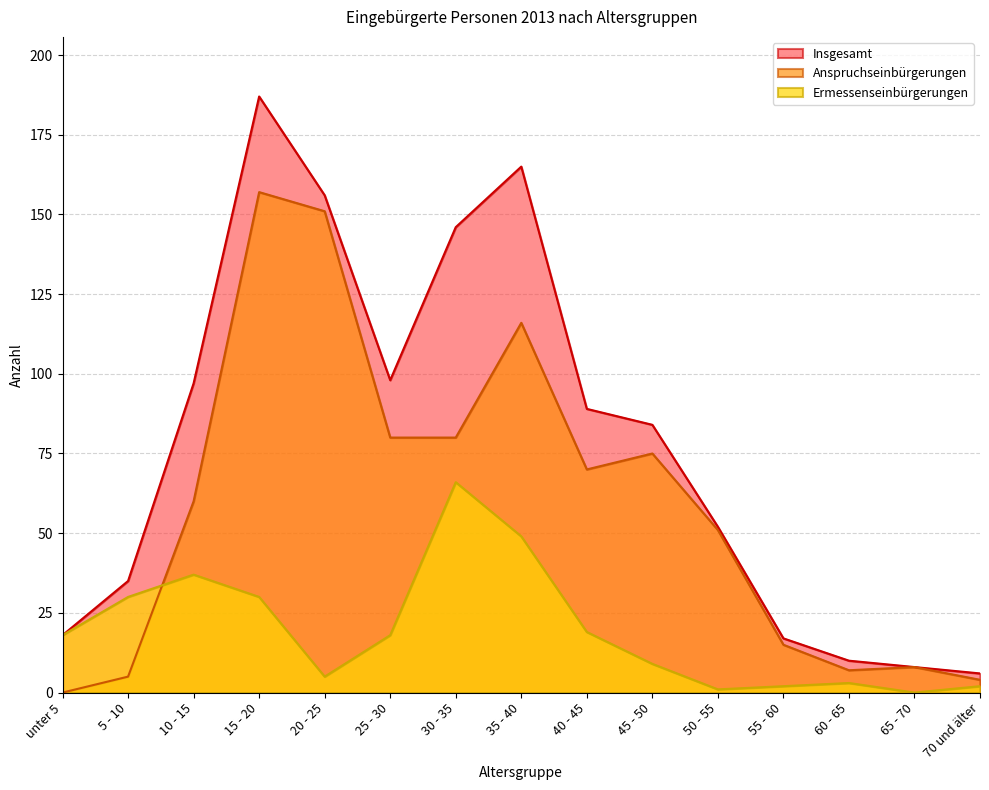

What is the label of the 9th point from the left?

40 - 45